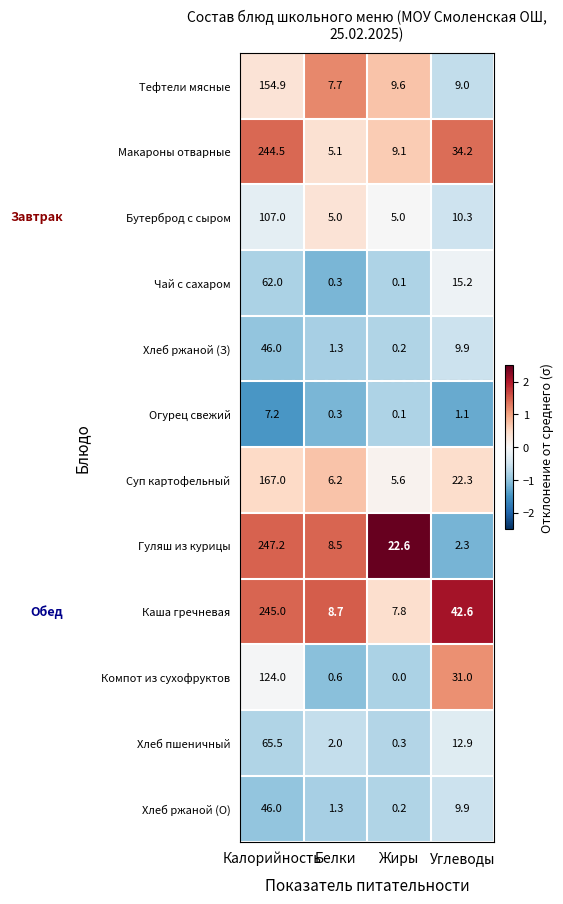

What is the average value of the Суп картофельный series?

50.3